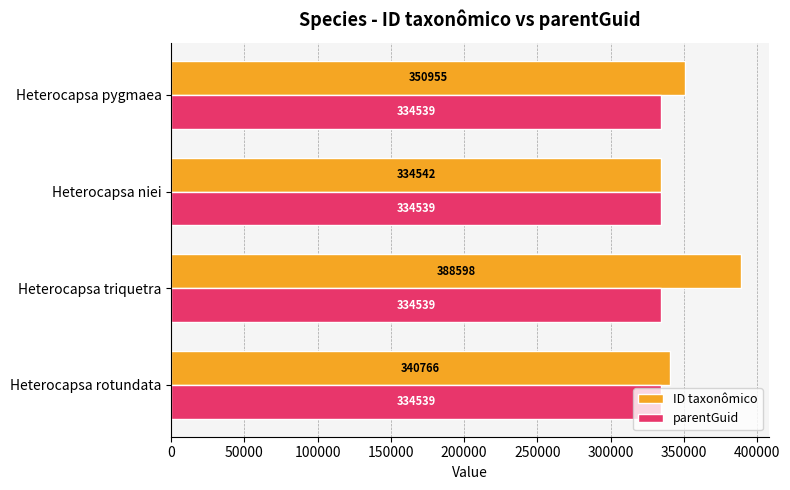

Which series has the largest total across all categories?

ID taxonômico